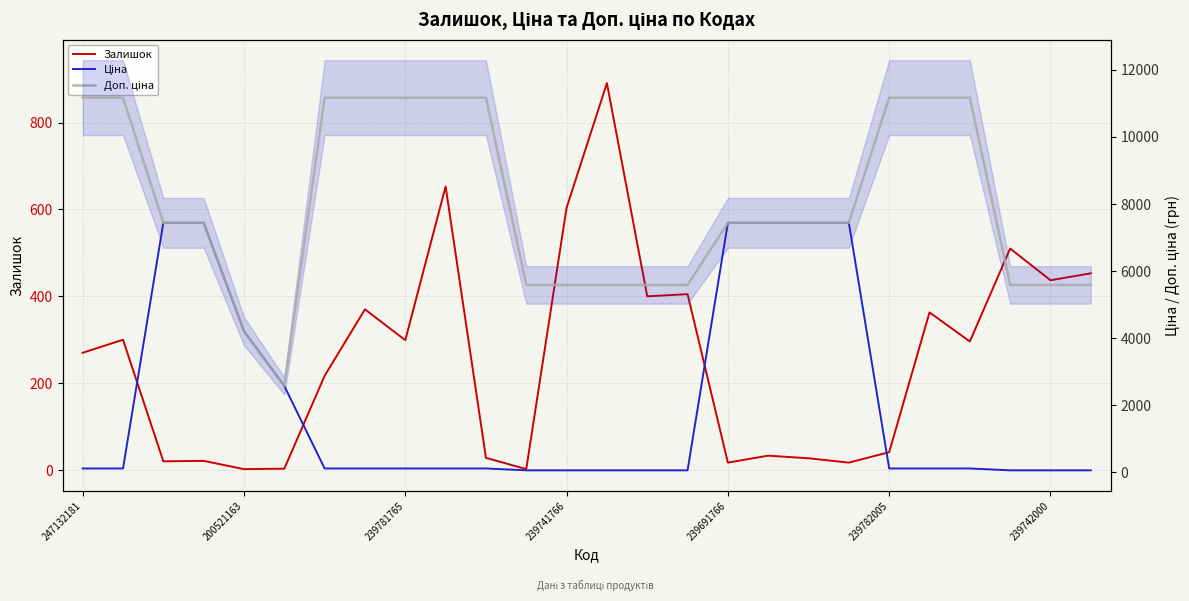

Does the chart display data point markers on the line(s)?

No